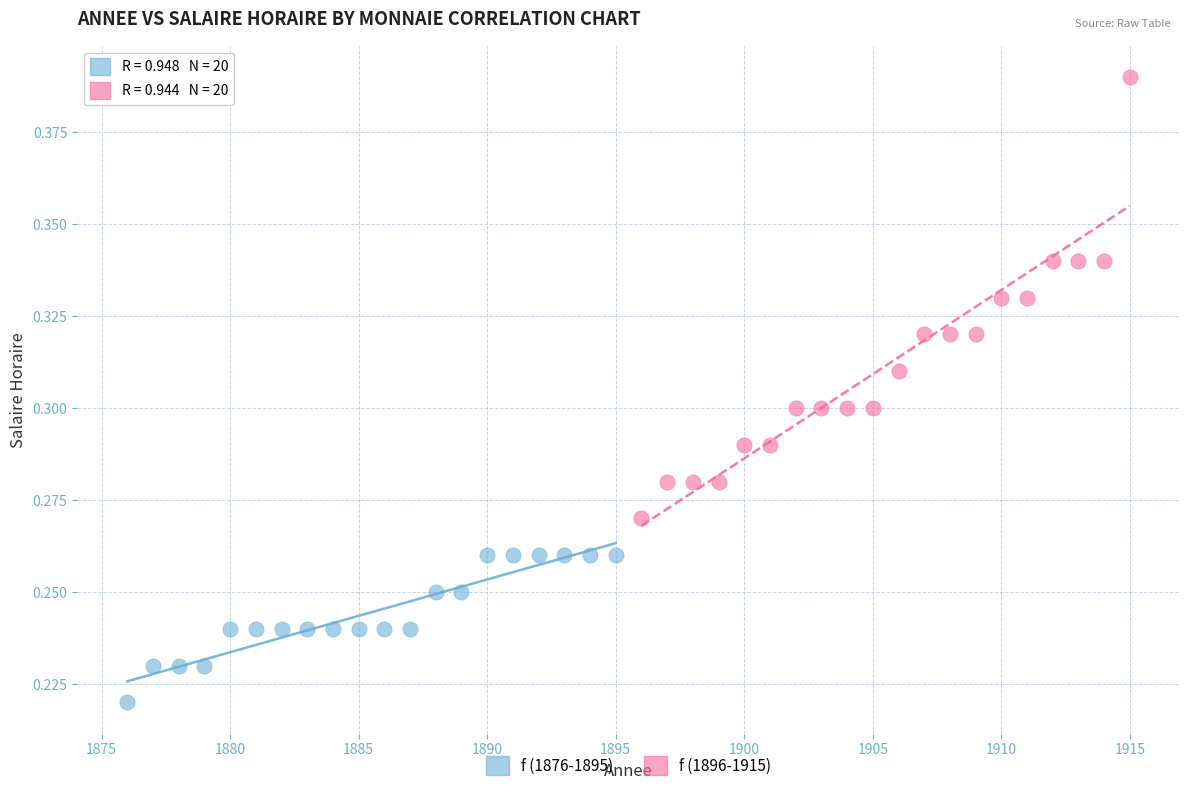

Which series has the widest spread of Y values?

f (1896-1915)